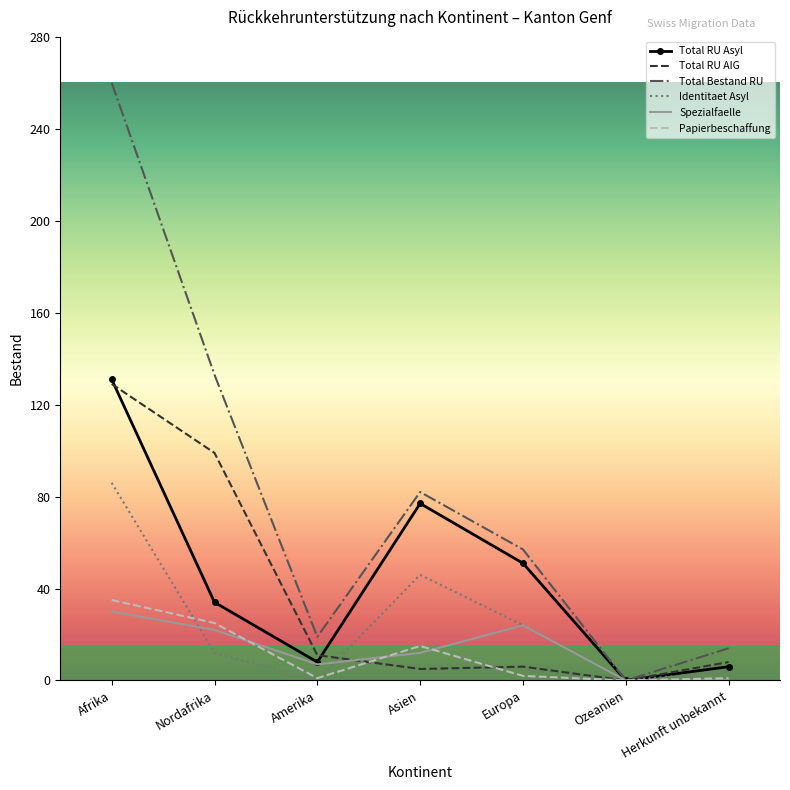

At Nordafrika, list the series in order from smallest to largest.

Identitaet Asyl, Spezialfaelle, Papierbeschaffung, Total RU Asyl, Total RU AIG, Total Bestand RU